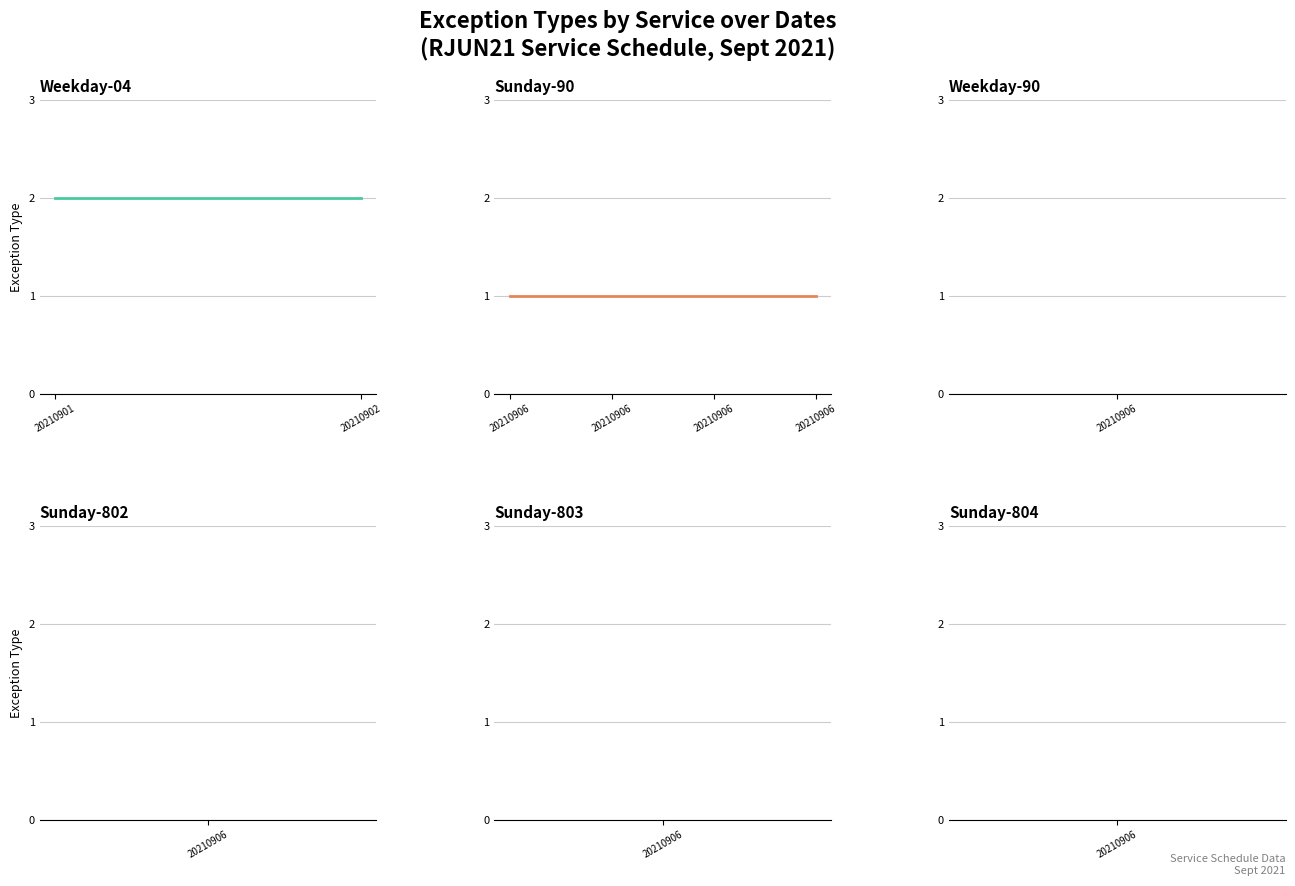

What is the maximum value shown in the chart?

2